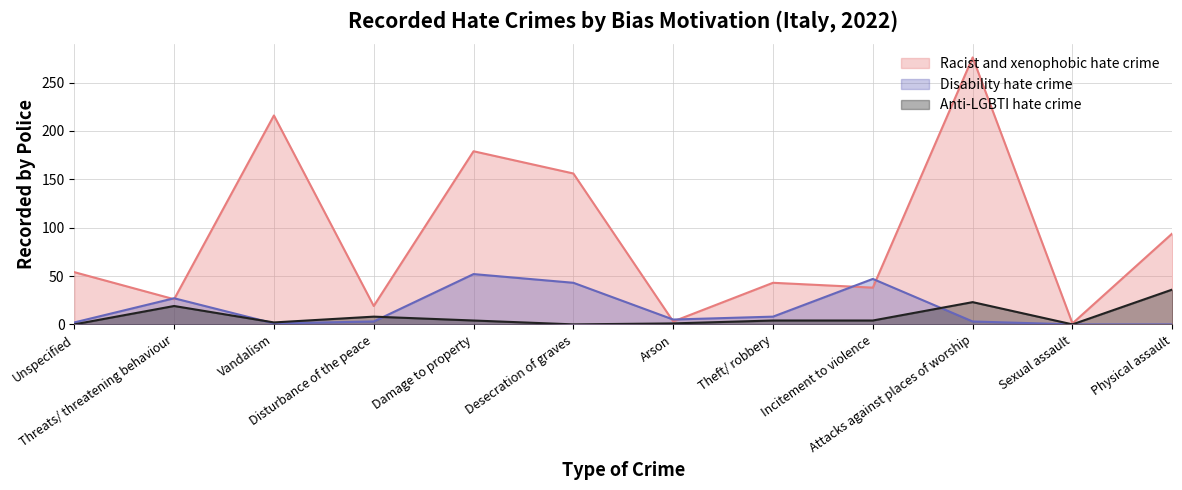

Where is the first local maximum for Disability hate crime?

Threats/ threatening behaviour